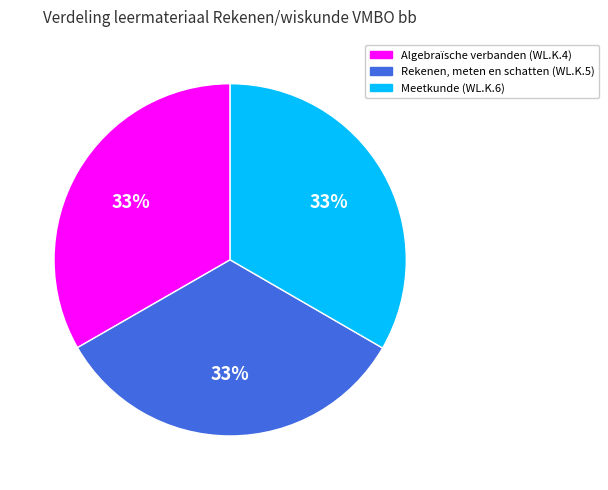

Does Rekenen, meten en schatten (WL.K.5) account for over 50% of the chart?

No